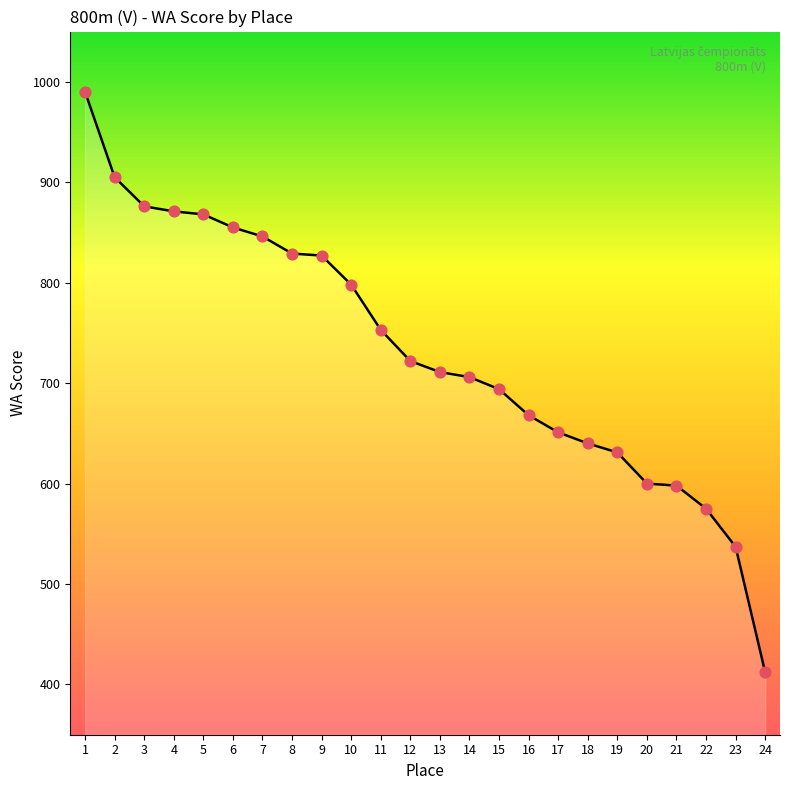

Which has a higher value, 13 or 21?

13